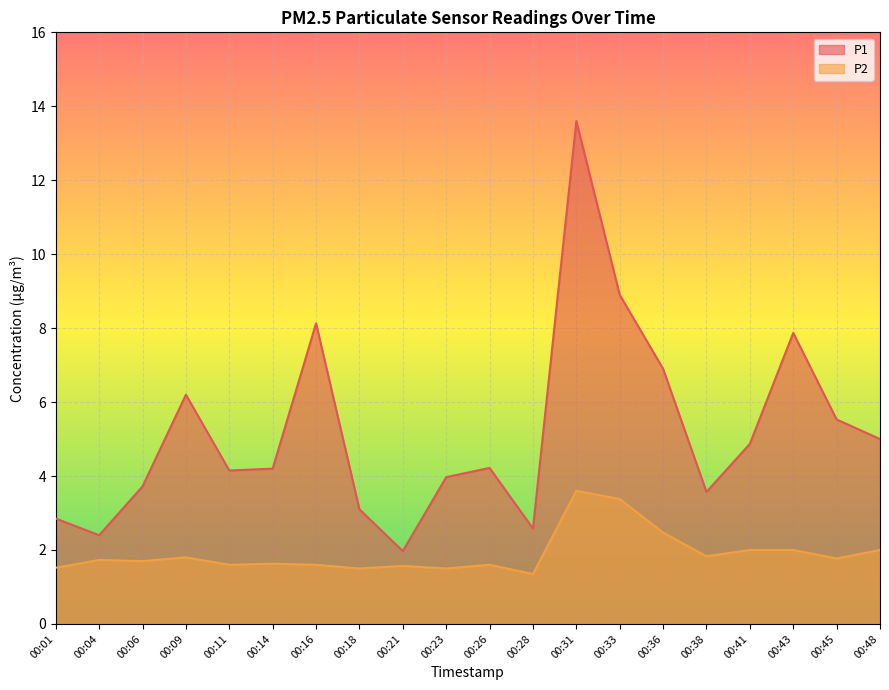

True or false: P1 and P2 cross at least once.

False